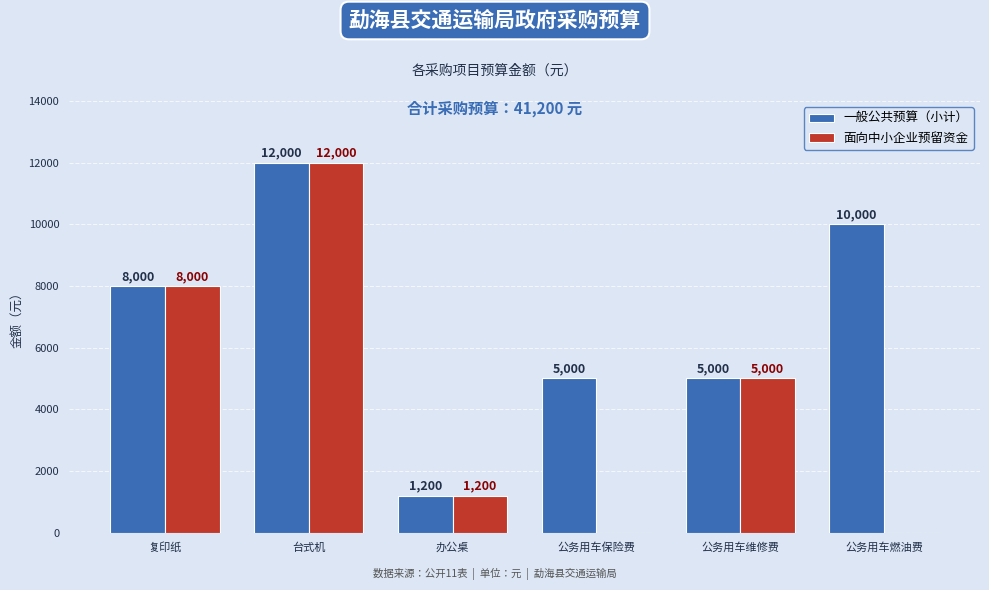

What is the average value of the 一般公共预算（小计） series?

6867